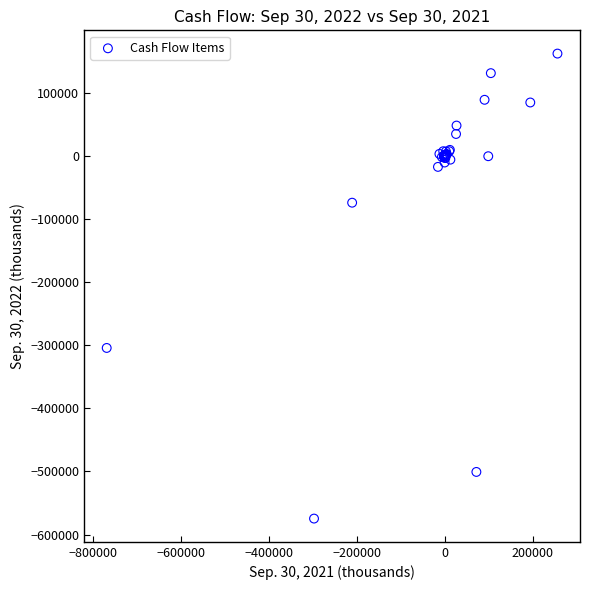

What Y value in the scatter plot is closest to -205965?

-304078